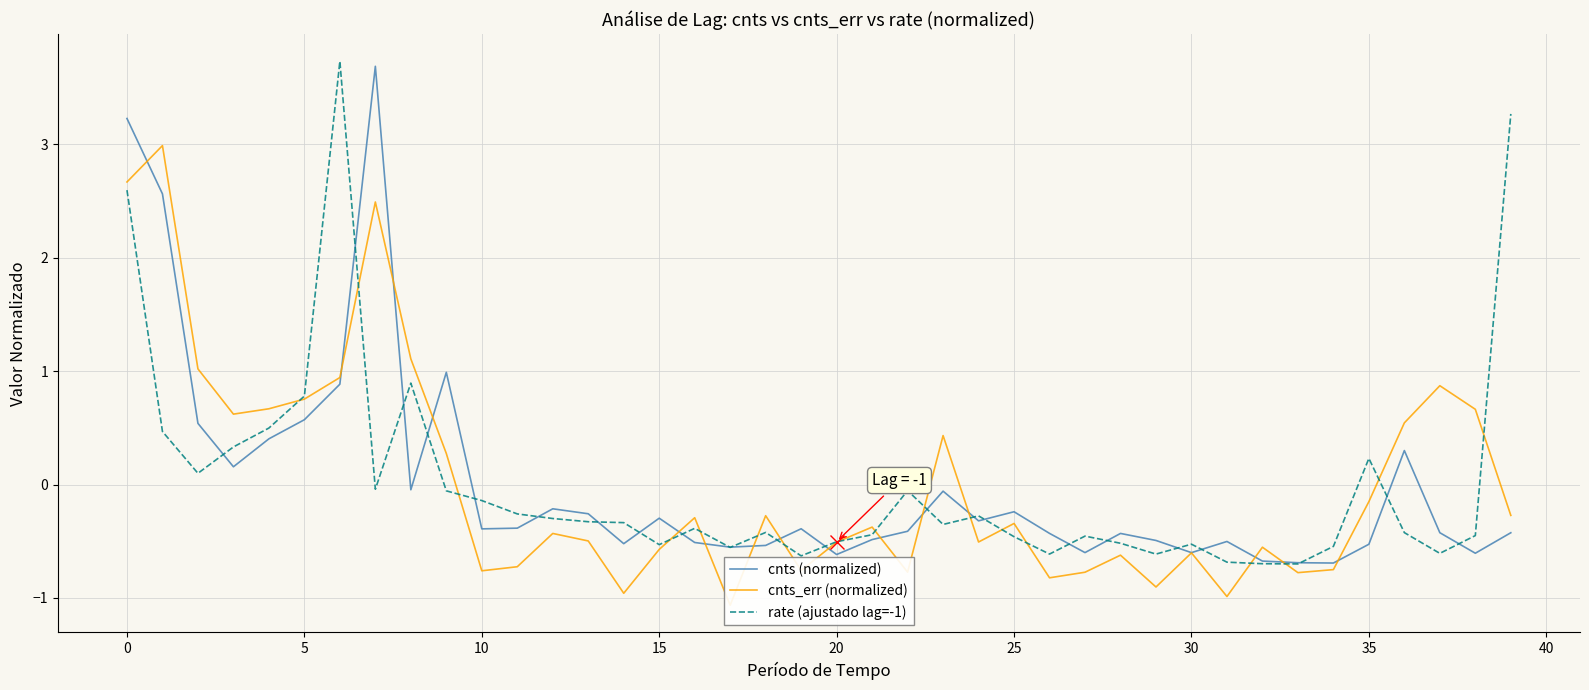

The value of rate (ajustado lag=-1) at 0 is 2.6. True or false?

True